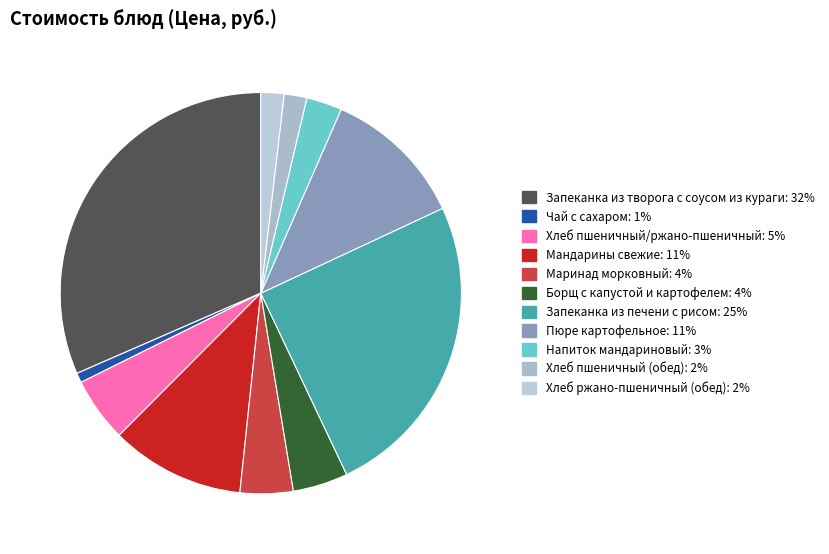

Count the number of slices in the pie.

11